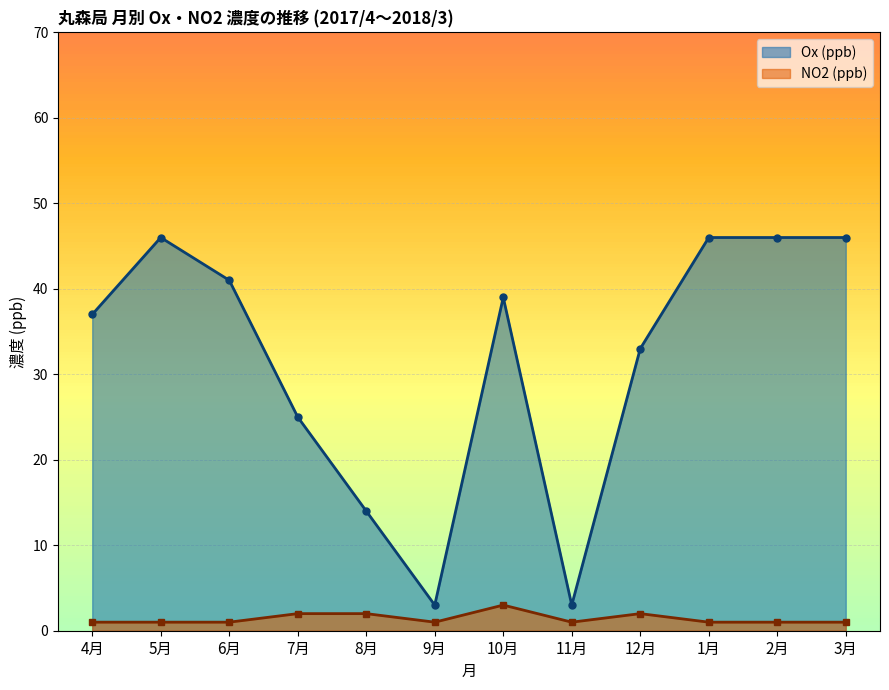

The value of Ox (ppb) at 12月 is 7. True or false?

False